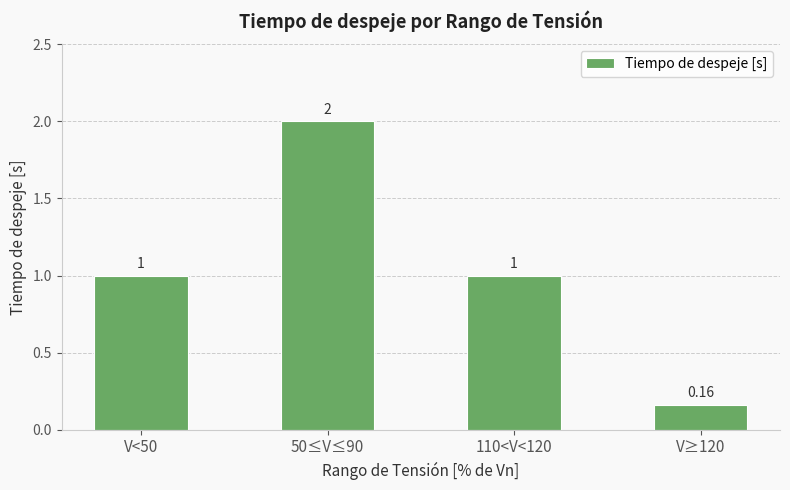

What is the average value?

1.0